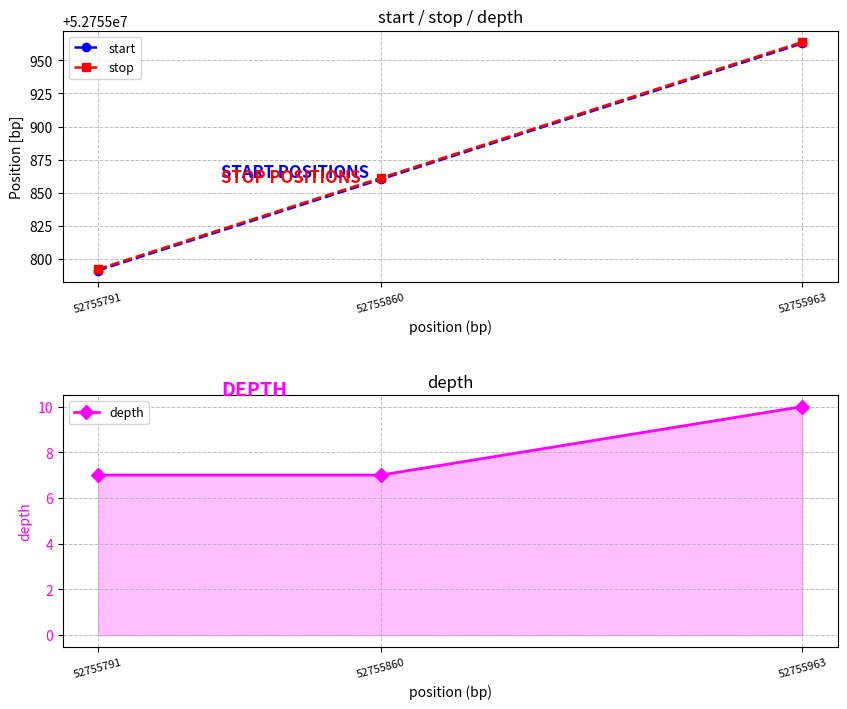

Which series has the largest range (max minus min)?

start